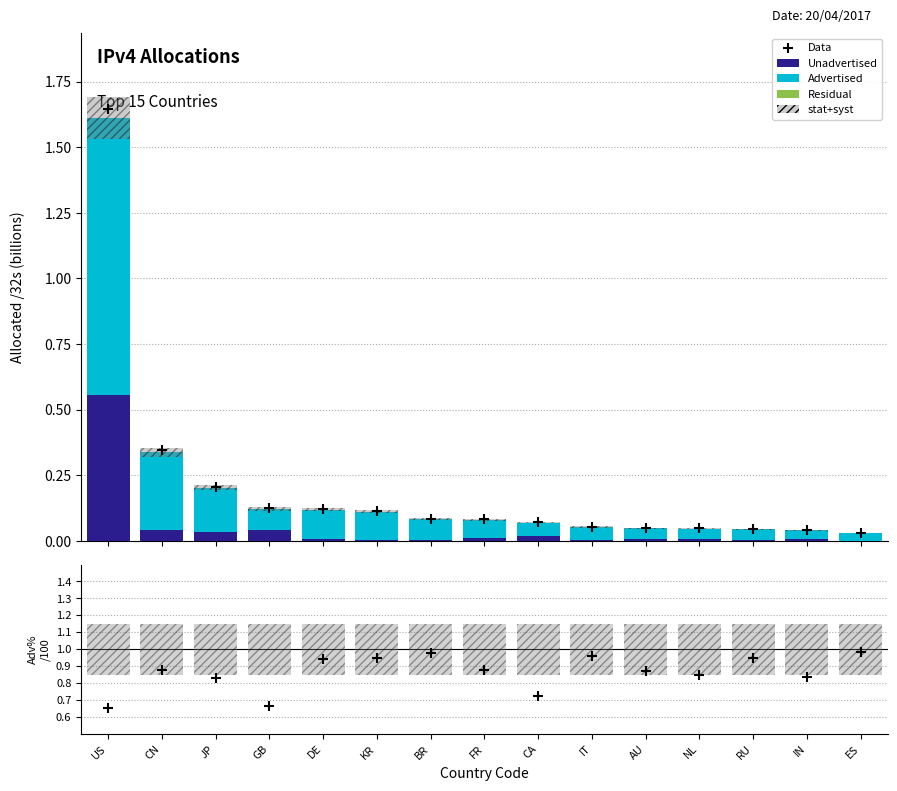

Which series has the largest Y range (max minus min)?

Data